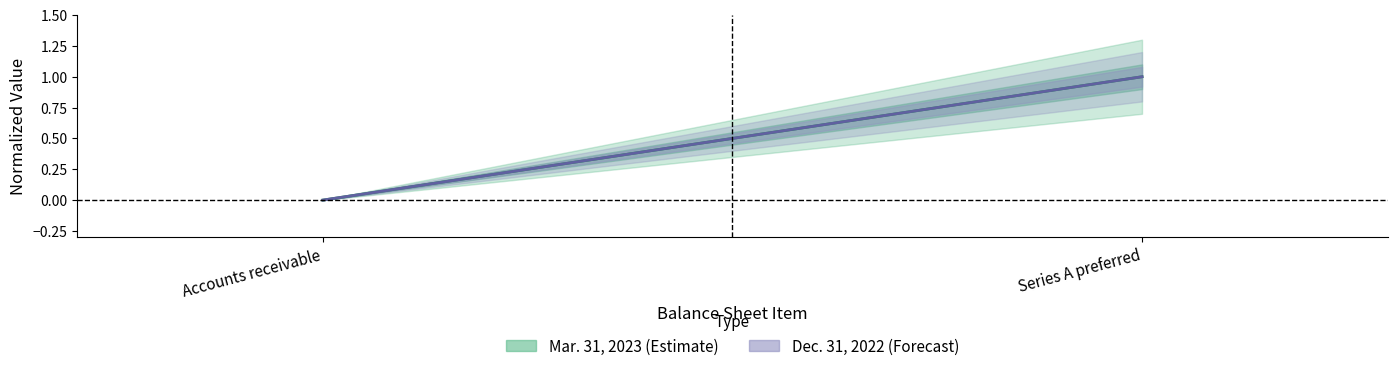

Reading left to right, extract all data points from this chart.

Mar. 31, 2023: Accounts receivable=0.0	Series A preferred=1.0
Dec. 31, 2022: Accounts receivable=0.0	Series A preferred=1.0